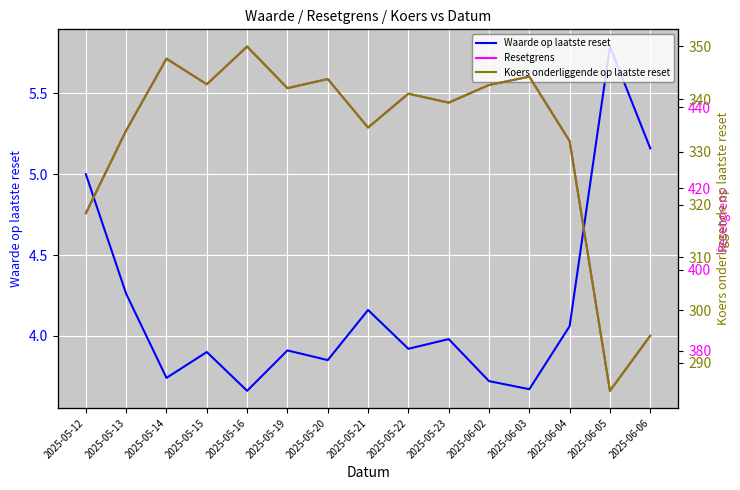

True or false: Resetgrens and Waarde op laatste reset cross at least once.

False